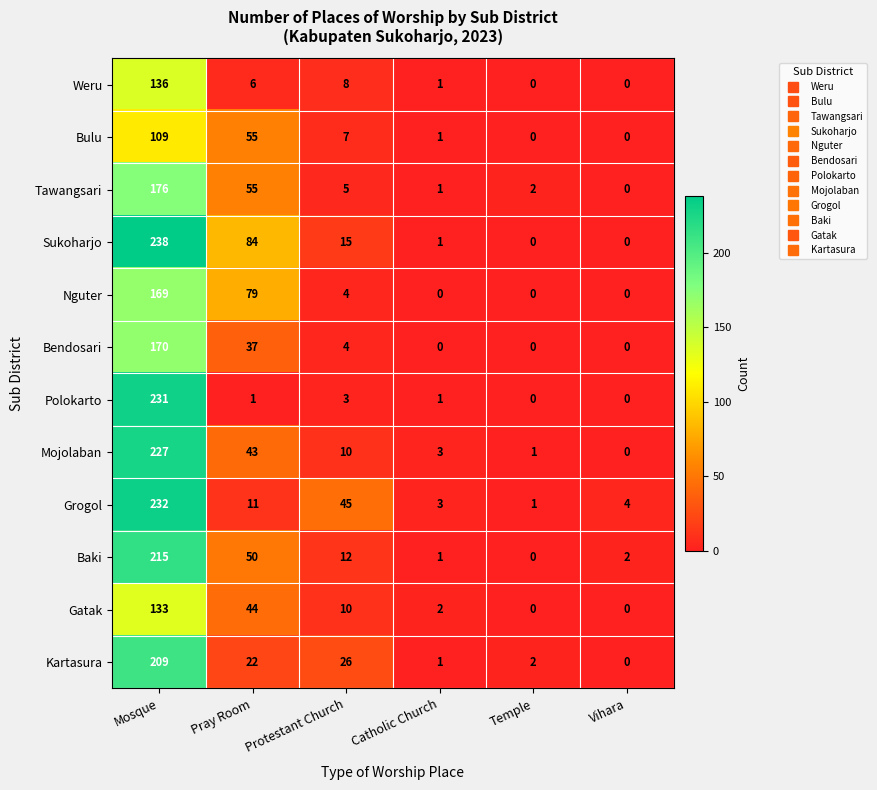

Where is Kartasura nearest to the value 104?

Protestant Church